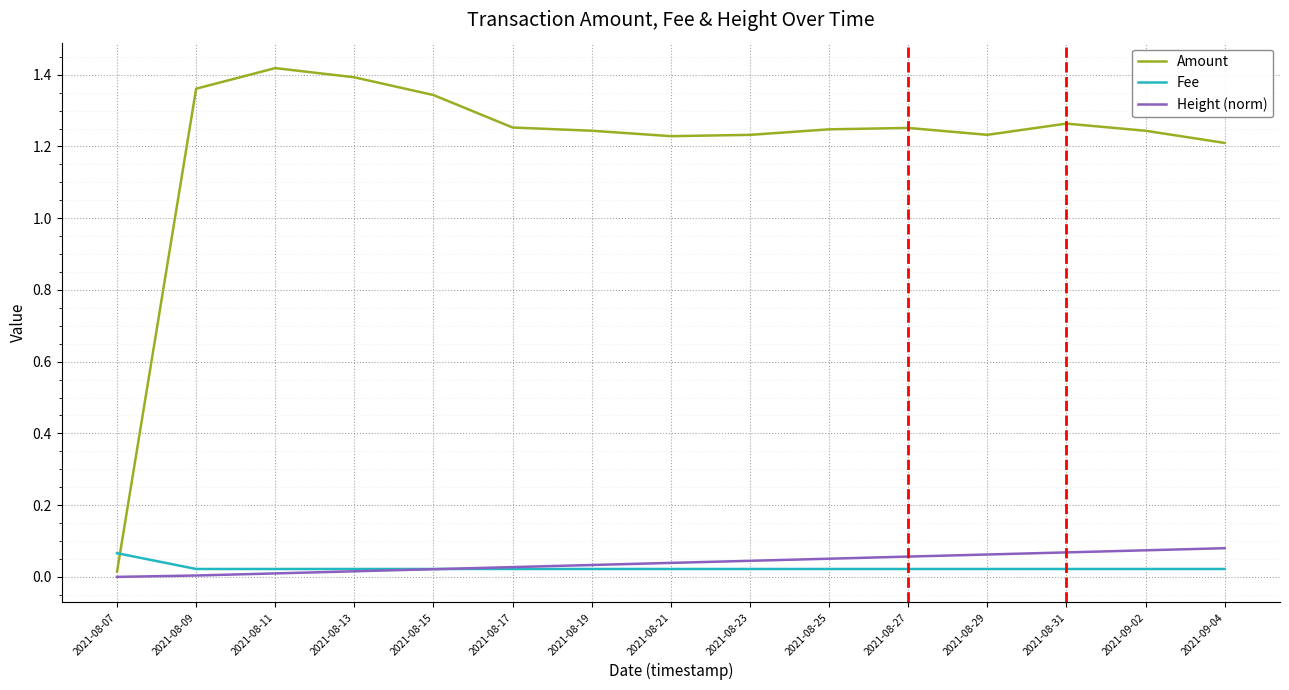

Which category has the highest value across all series?

2021-08-11